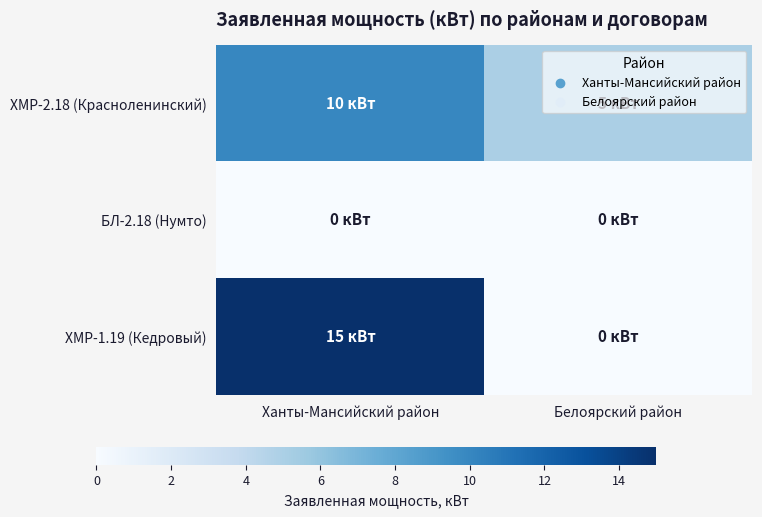

Reading left to right, what are all the values shown in this chart?

ХМР-2.18 (Красноленинский): Ханты-Мансийский район=10	Белоярский район=5
БЛ-2.18 (Нумто): Ханты-Мансийский район=0	Белоярский район=0
ХМР-1.19 (Кедровый): Ханты-Мансийский район=15	Белоярский район=0